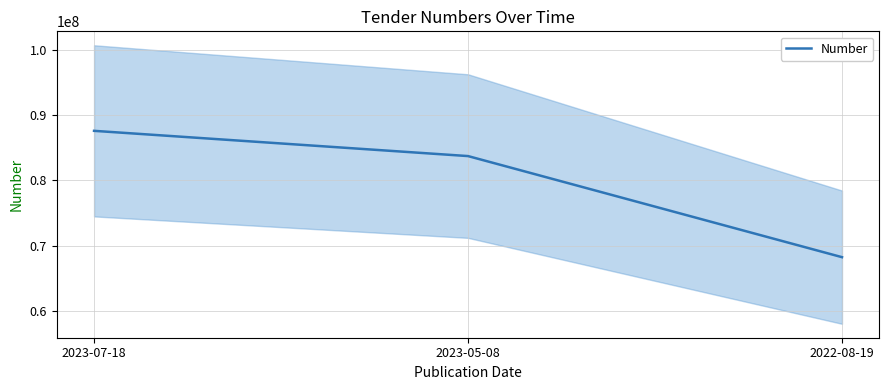

Where does the data first go above 83744228?

2023-07-18